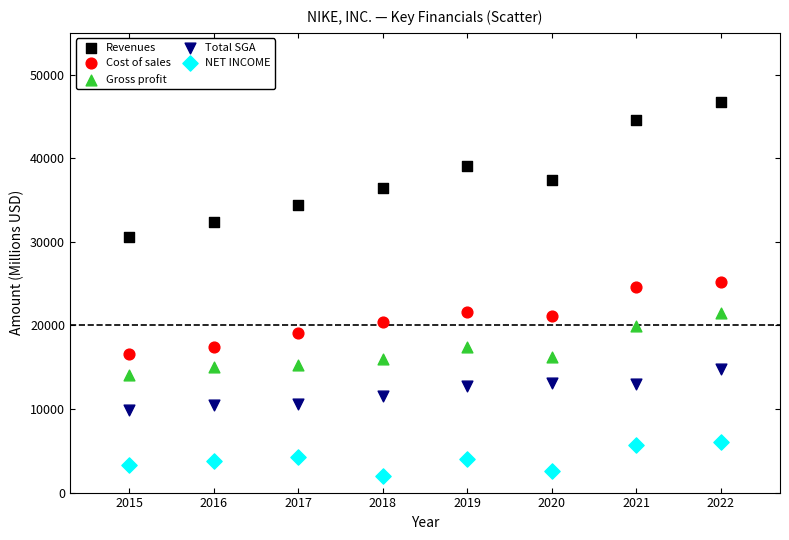

Across all data points, what is the range of Y values (max minus min)?

44777